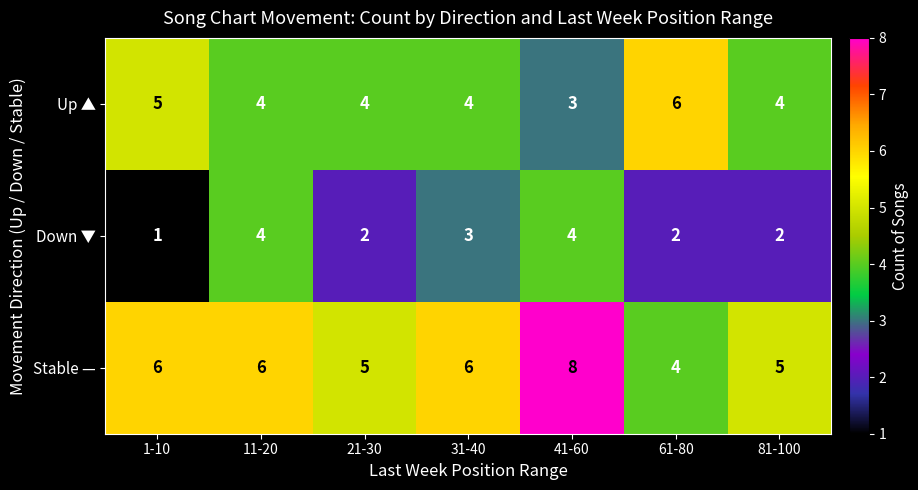

At which label does Up ▲ reach its peak?

61-80